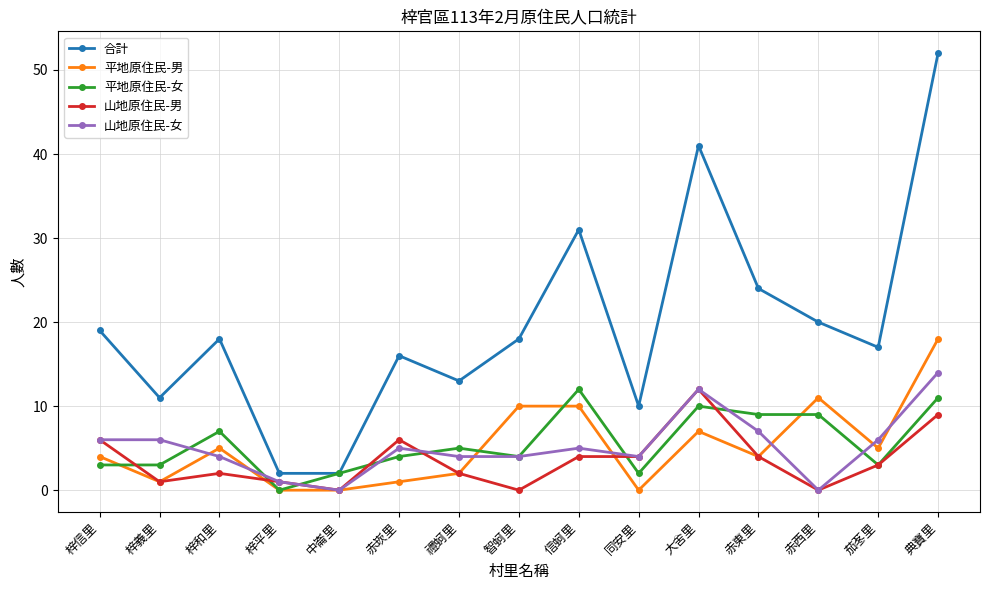

Between 梓信里 and 大舍里, which series saw the biggest shift?

合計